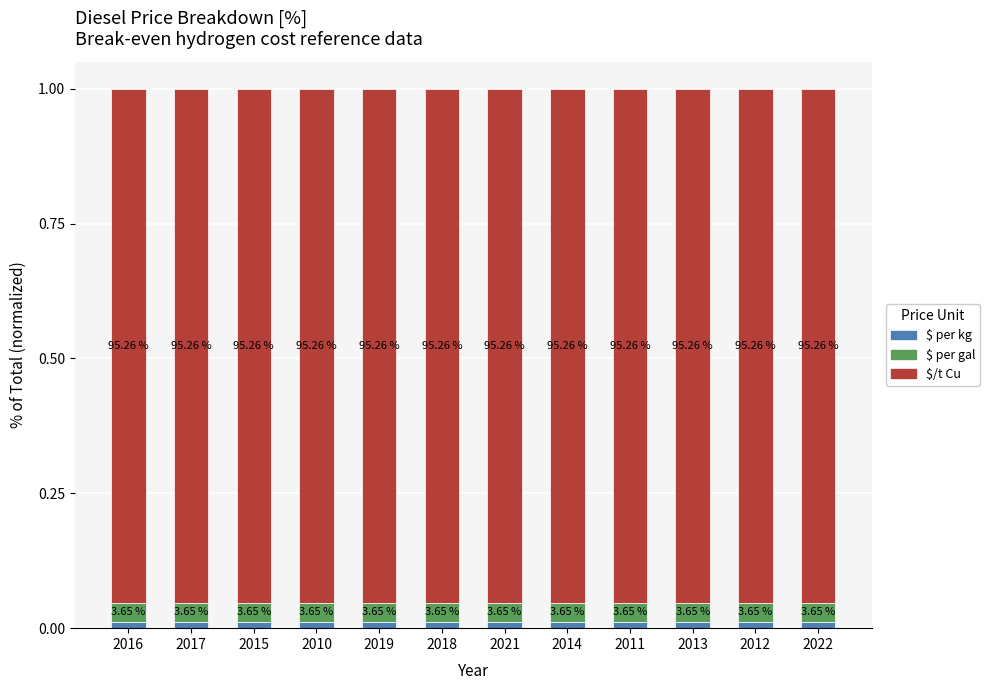

What position from the right is 2014?

5